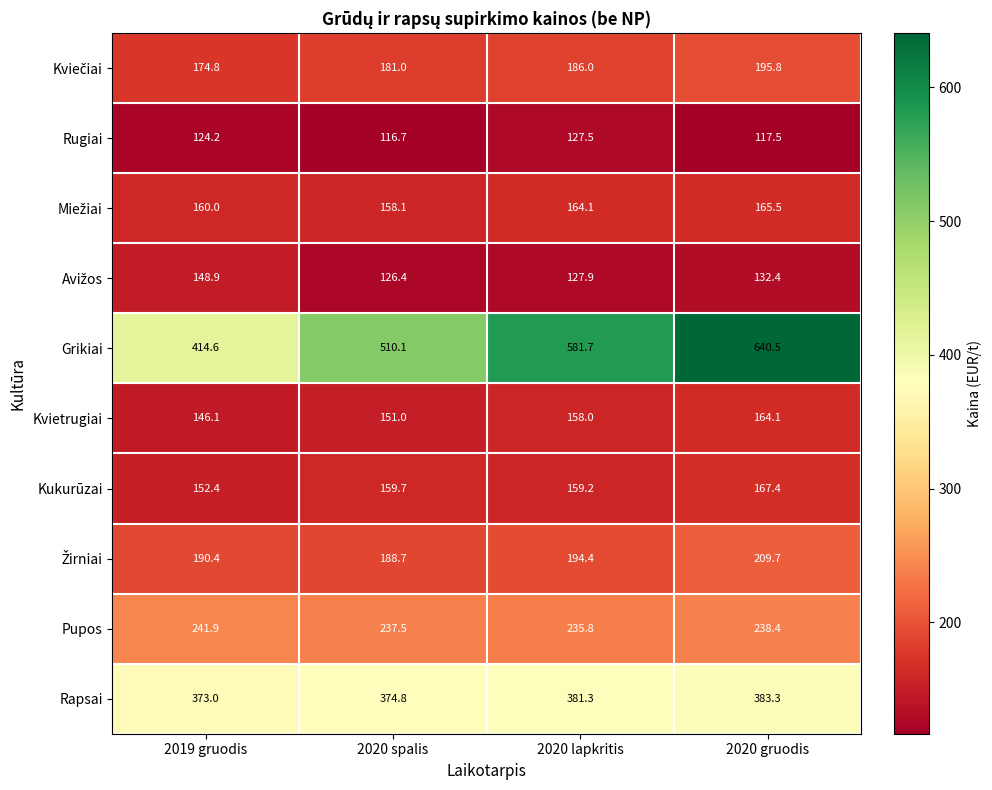

Which series has the largest total across all categories?

Grikiai